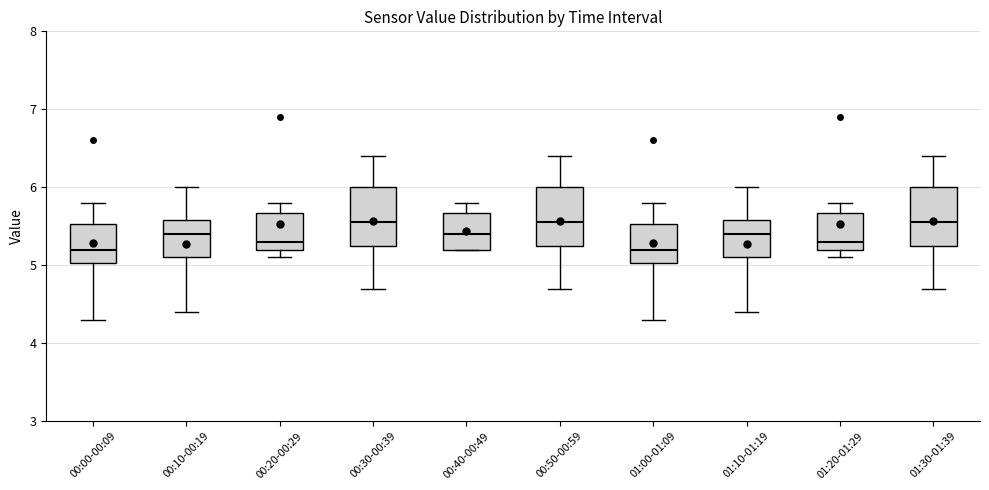

Where does the upper whisker of the box for 00:30-00:39 end on the y-axis? The values are not printed on the chart, so give them approximately, as read against the axis.

6.4